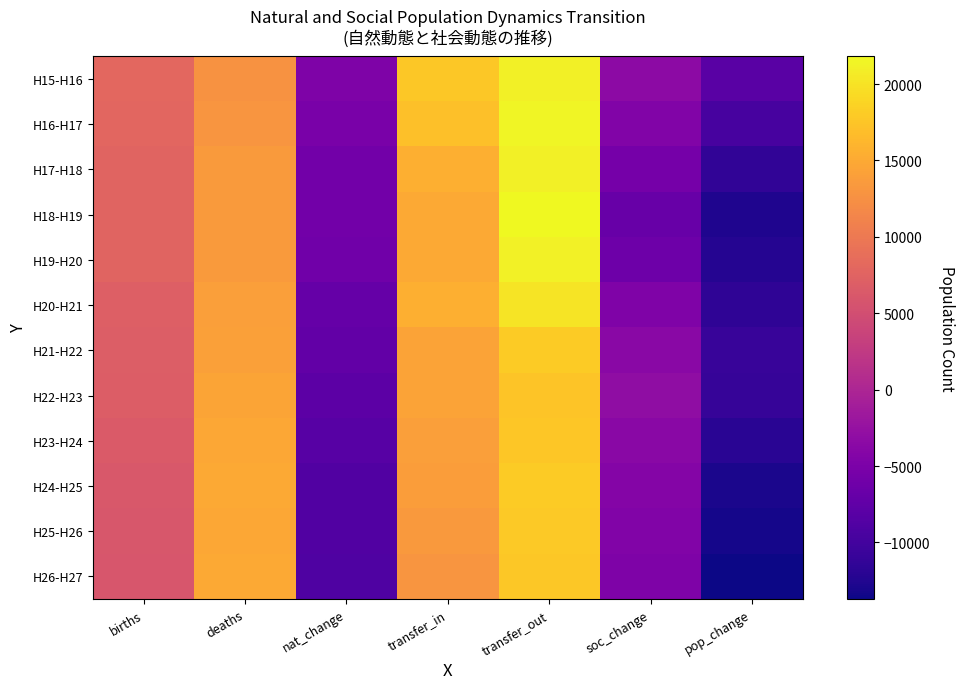

Reading left to right, list all the values displayed in this chart.

H15-H16: births=7962	deaths=12723	nat_change=-4761	transfer_in=17715	transfer_out=21090	soc_change=-3375	pop_change=-8136
H16-H17: births=7851	deaths=13027	nat_change=-5176	transfer_in=16987	transfer_out=21438	soc_change=-4451	pop_change=-9627
H17-H18: births=7655	deaths=13580	nat_change=-5925	transfer_in=15561	transfer_out=21101	soc_change=-5540	pop_change=-11465
H18-H19: births=7617	deaths=13532	nat_change=-5915	transfer_in=15001	transfer_out=21822	soc_change=-6821	pop_change=-12736
H19-H20: births=7528	deaths=13604	nat_change=-6076	transfer_in=15010	transfer_out=21227	soc_change=-6217	pop_change=-12293
H20-H21: births=7044	deaths=13982	nat_change=-6938	transfer_in=15469	transfer_out=20055	soc_change=-4586	pop_change=-11524
H21-H22: births=6871	deaths=14125	nat_change=-7254	transfer_in=14401	transfer_out=18059	soc_change=-3658	pop_change=-10912
H22-H23: births=6715	deaths=14583	nat_change=-7868	transfer_in=14444	transfer_out=17515	soc_change=-3071	pop_change=-10939
H23-H24: births=6505	deaths=14798	nat_change=-8293	transfer_in=13956	transfer_out=17578	soc_change=-3622	pop_change=-11915
H24-H25: births=6248	deaths=15016	nat_change=-8768	transfer_in=13797	transfer_out=18040	soc_change=-4243	pop_change=-13011
H25-H26: births=6077	deaths=14862	nat_change=-8785	transfer_in=13440	transfer_out=17926	soc_change=-4486	pop_change=-13271
H26-H27: births=5988	deaths=14909	nat_change=-8921	transfer_in=12959	transfer_out=17748	soc_change=-4789	pop_change=-13710